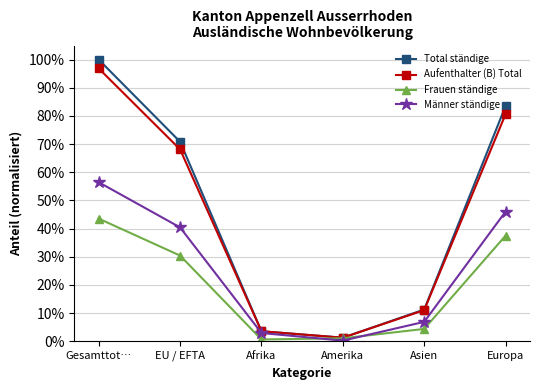

True or false: Aufenthalter (B) Total has a value of 0.2 at EU / EFTA.

False